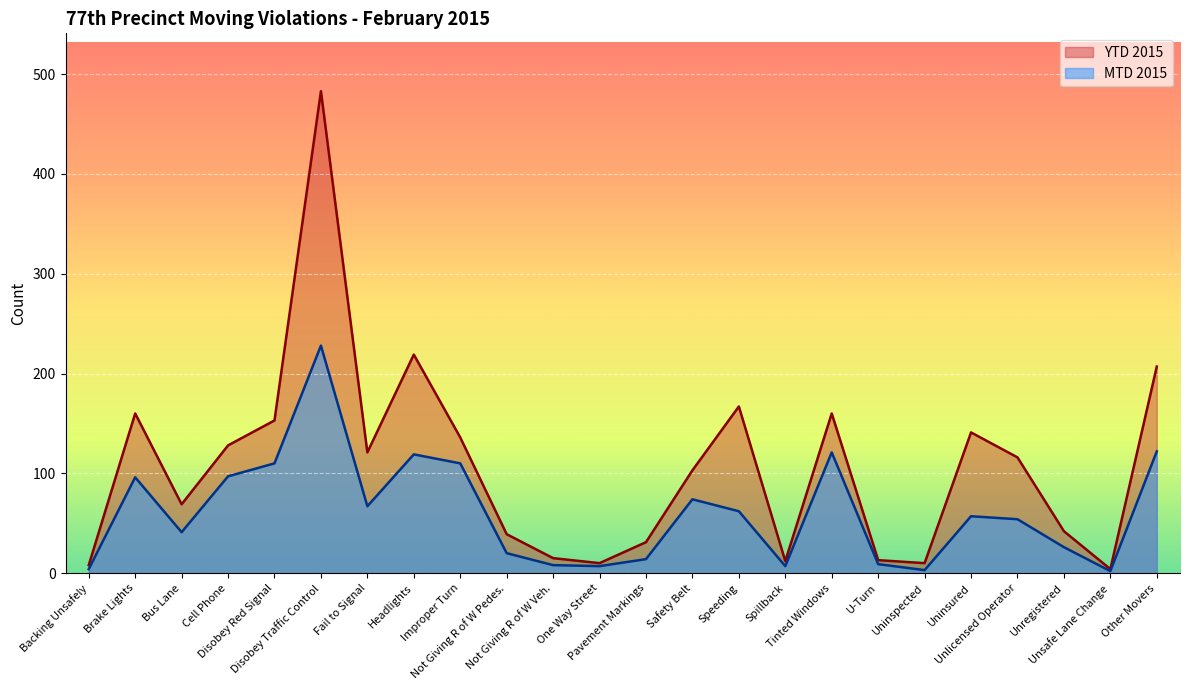

Count the number of categories in the chart.

24